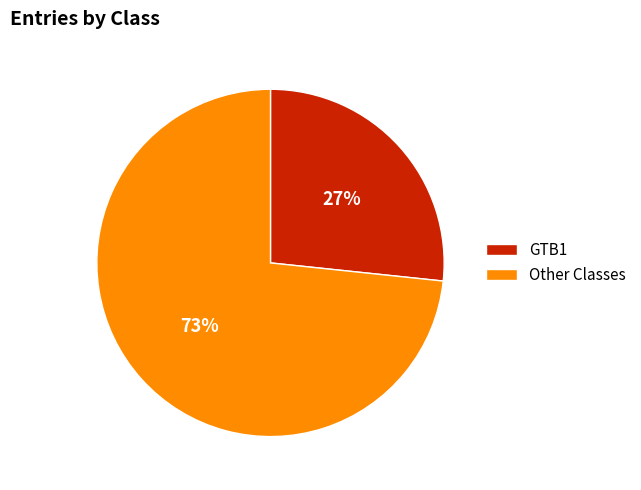

Approximately how many times larger is the value at Other Classes compared to GTB1?

2.7